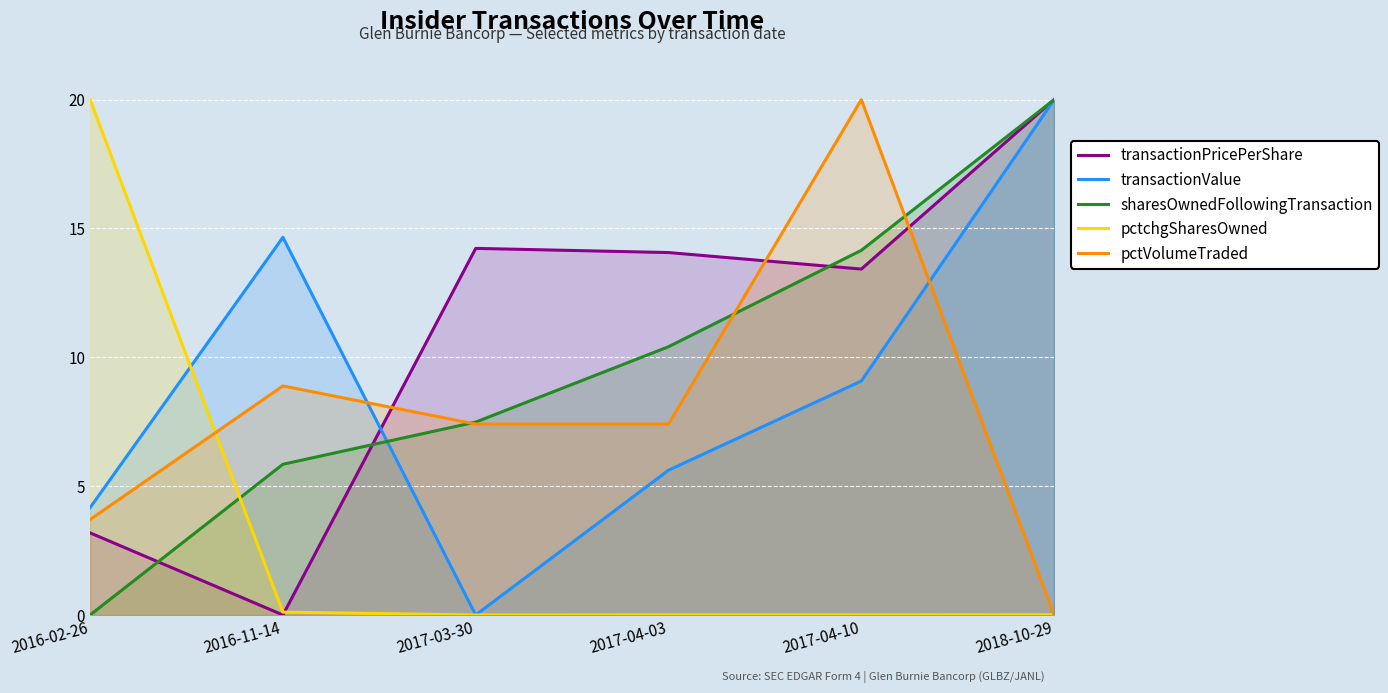

How many values in the pctchgSharesOwned series exceed 0?

5